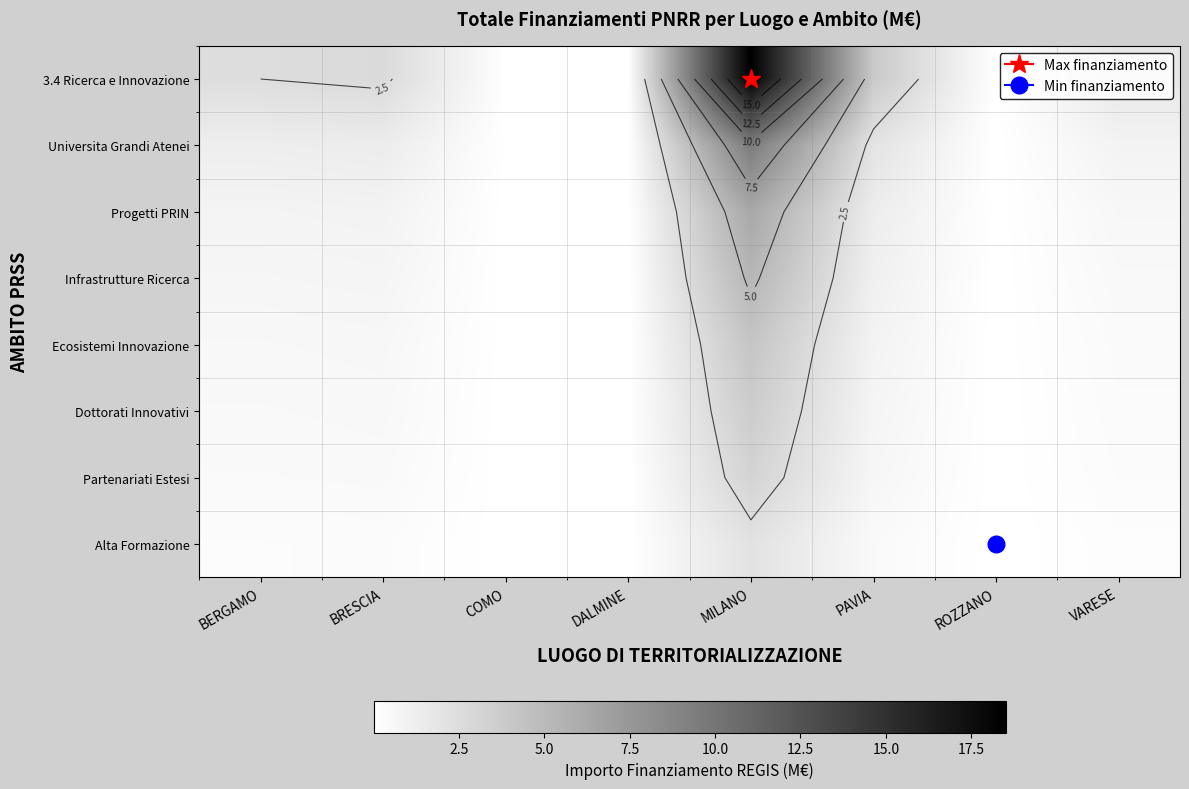

True or false: Progetti PRIN has a value of 0.0 at DALMINE.

False